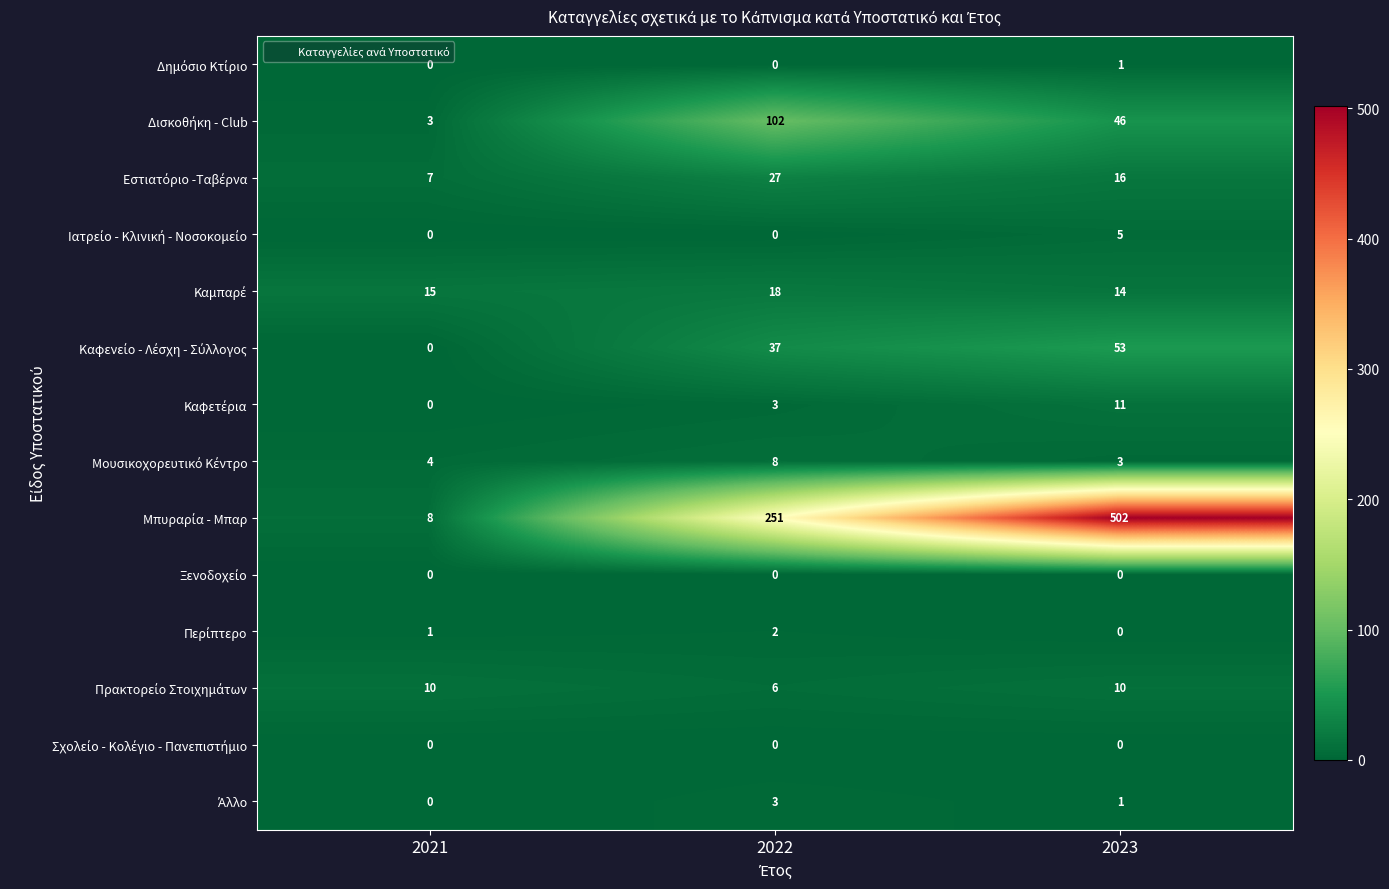

Which category has the highest value across all series?

2023